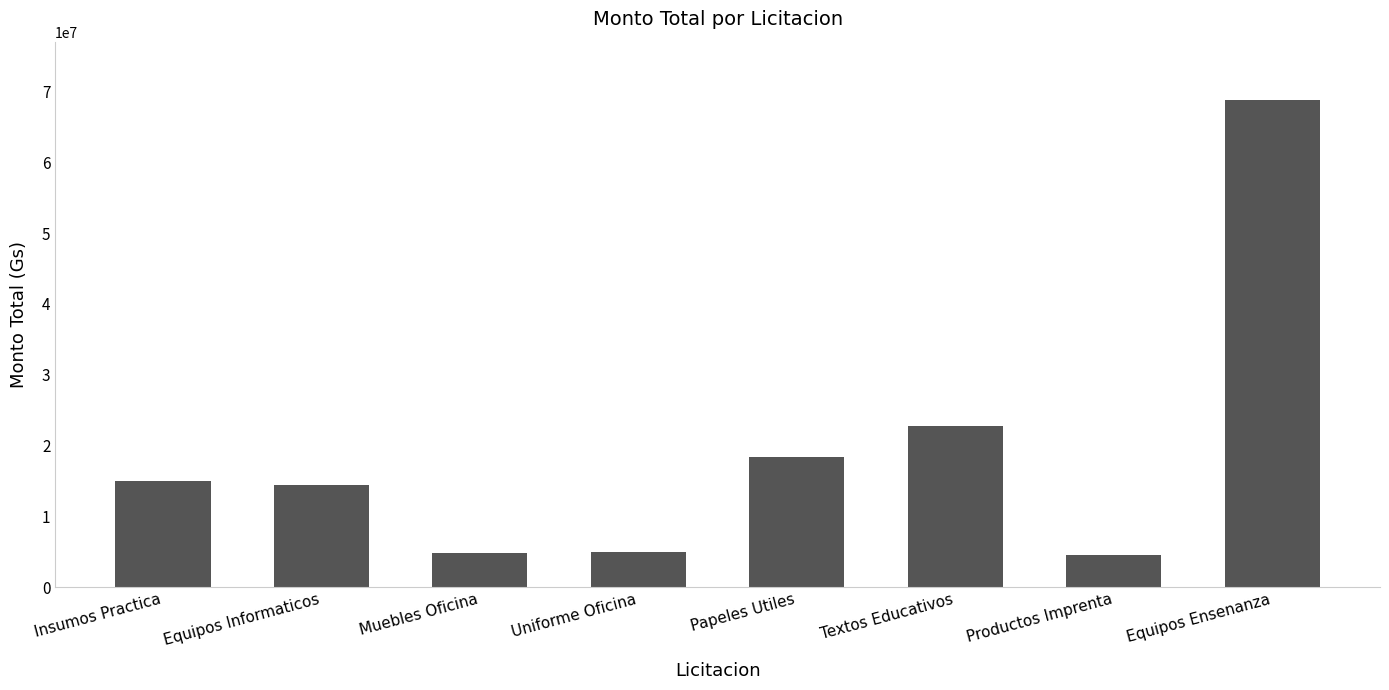

What is the smallest value displayed?

4532000